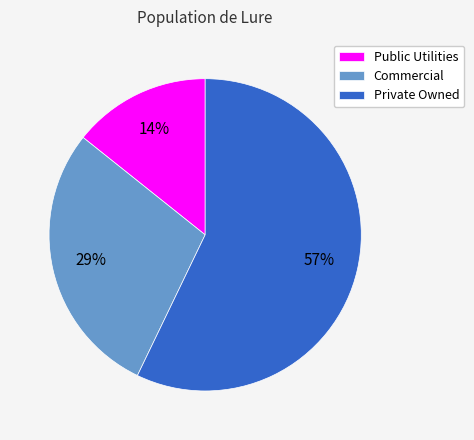

Is there a majority slice in this chart?

Yes